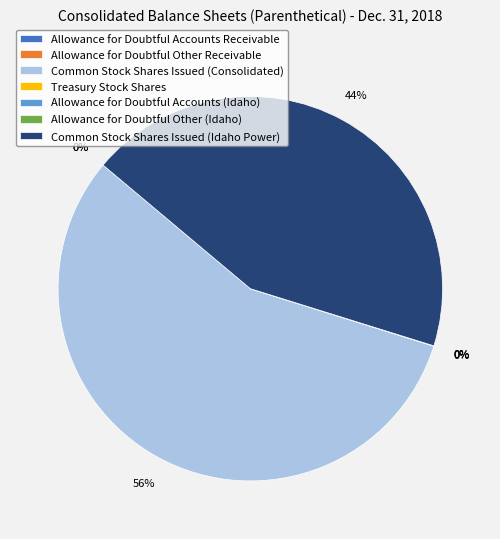

What is the majority slice?

Common Stock Shares Issued (Consolidated)